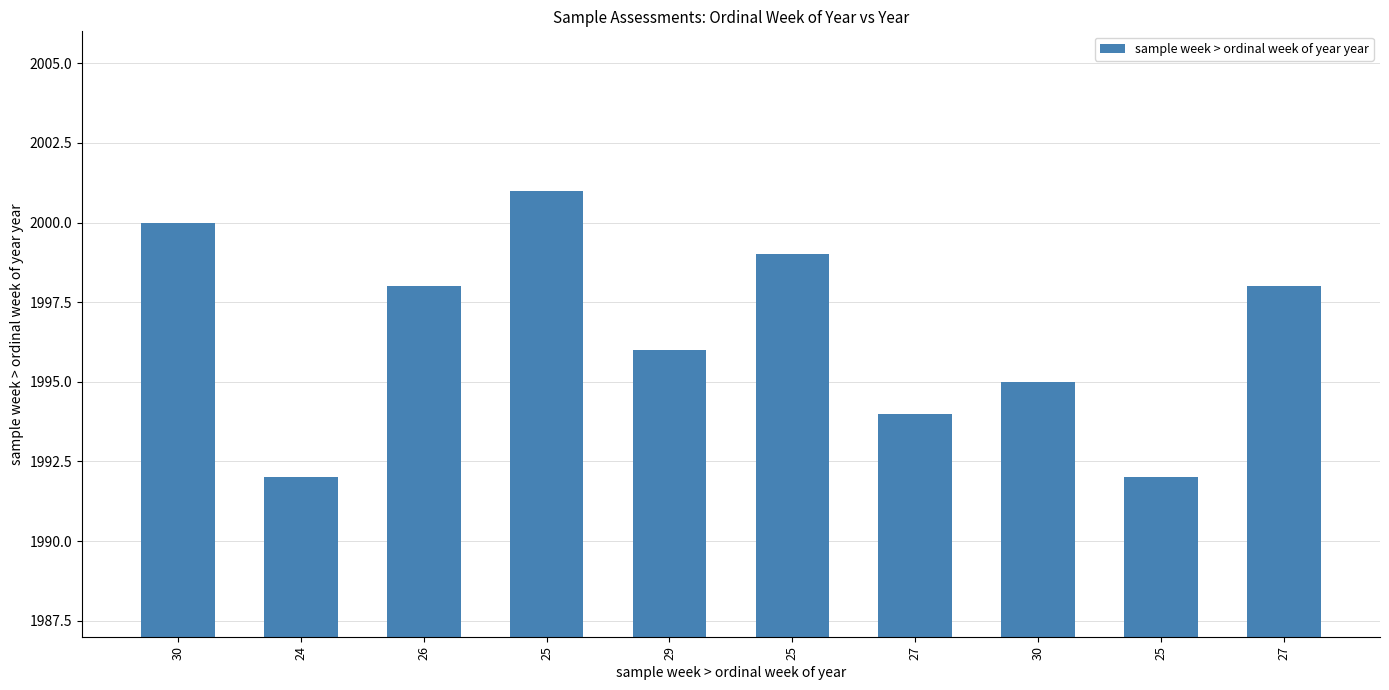

What is the average value?

1996